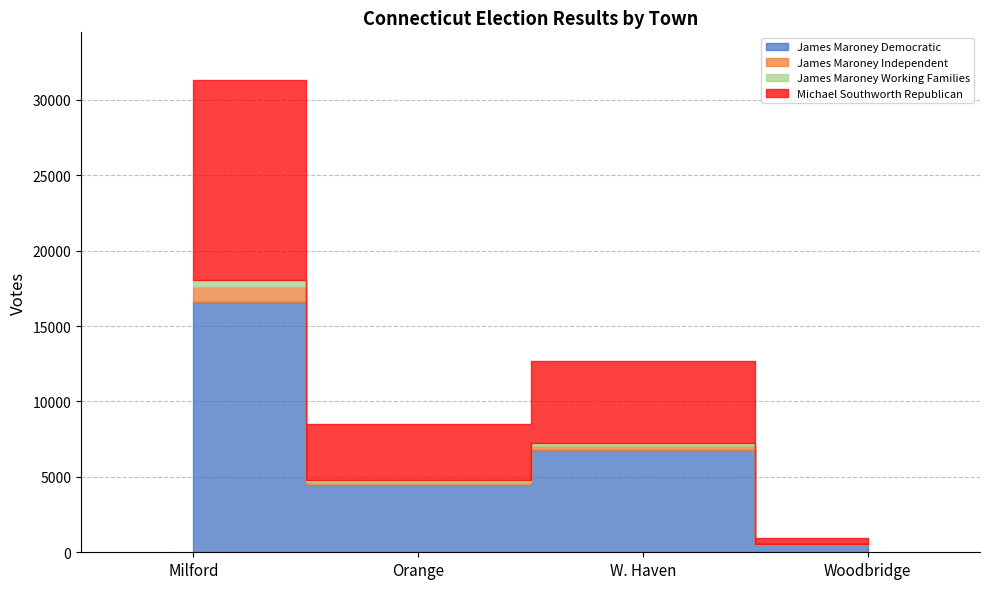

At which label does James Maroney Democratic first exceed 6796?

Milford